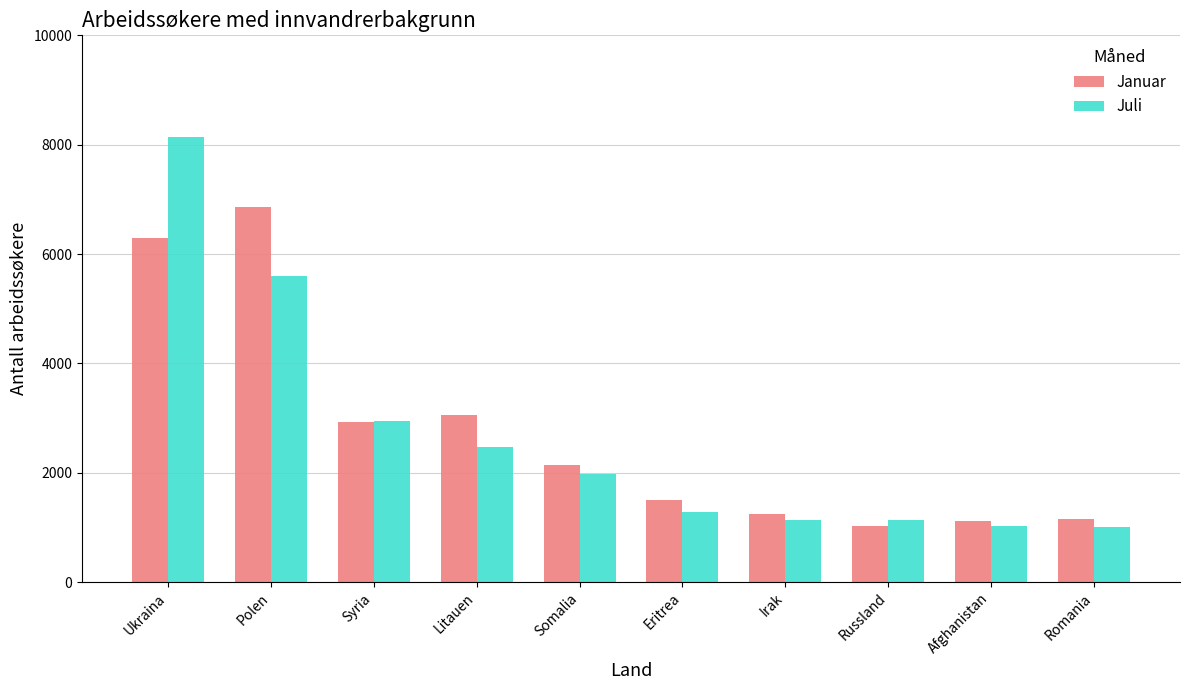

What is the value of the Juli bar at the 2nd from the left?

5603